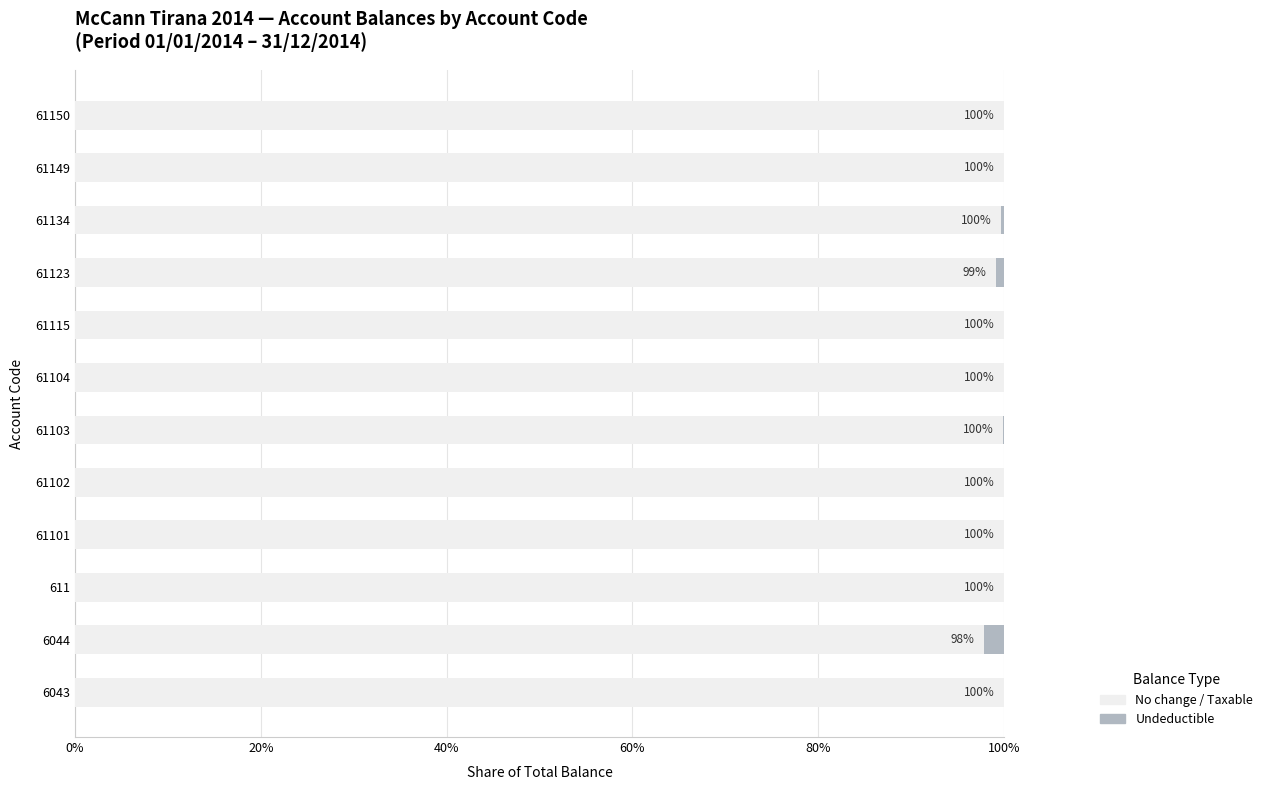

How many groups of bars are there?

12